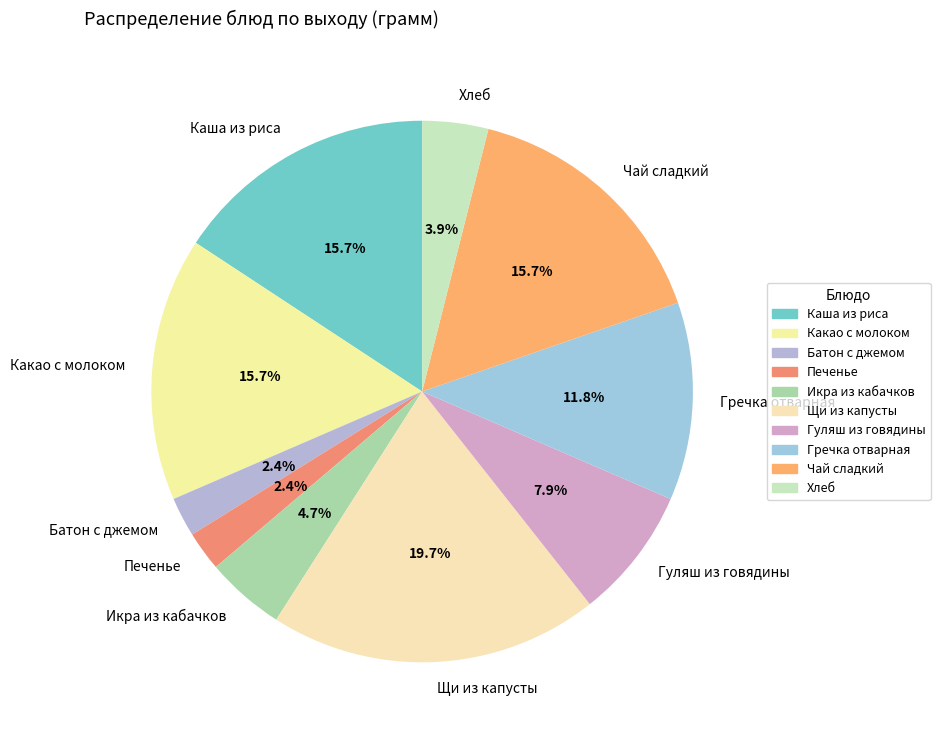

What percentage is NOT represented by Икра из кабачков?

95.3%